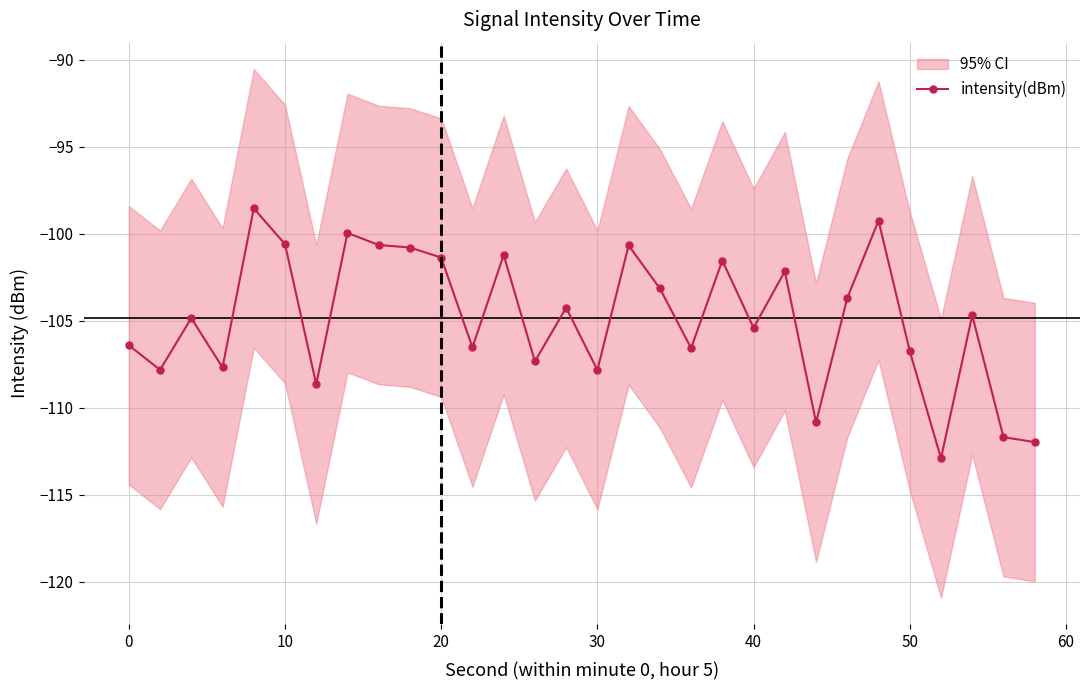

How many distinct data groups are displayed?

1